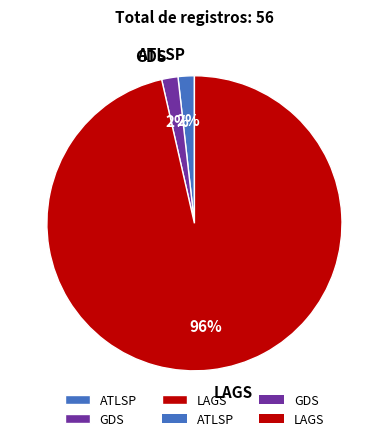

The ATLSP slice represents 2% of the pie. True or false?

True